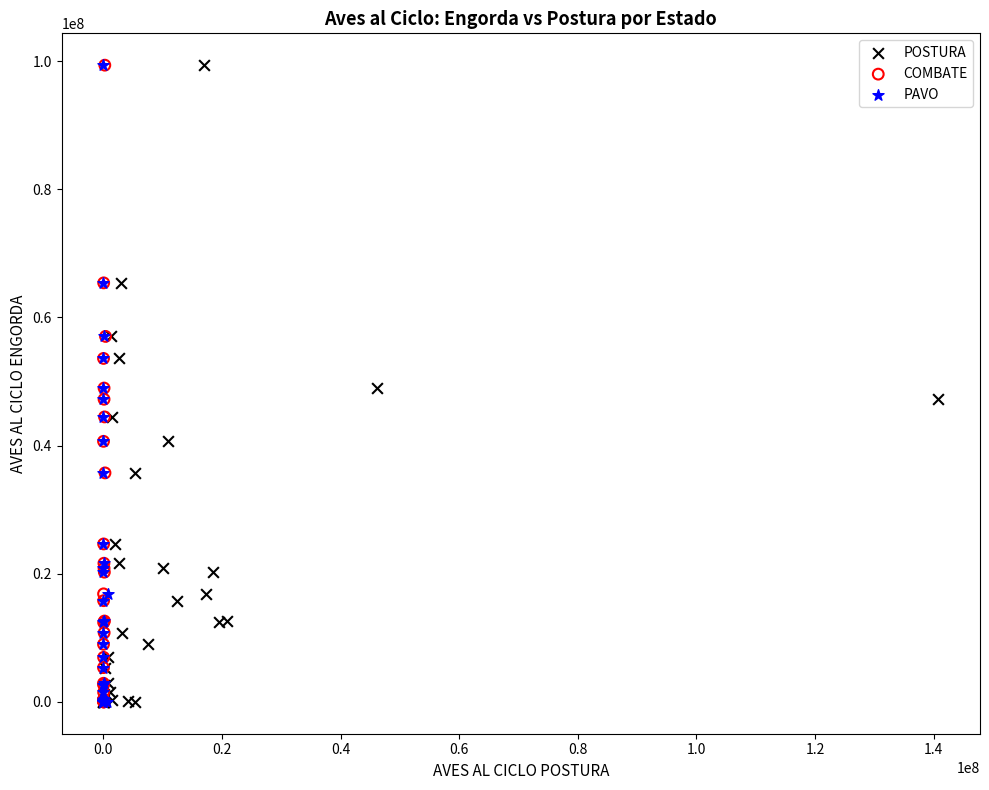

What are all the series names shown in the legend?

POSTURA, COMBATE, PAVO